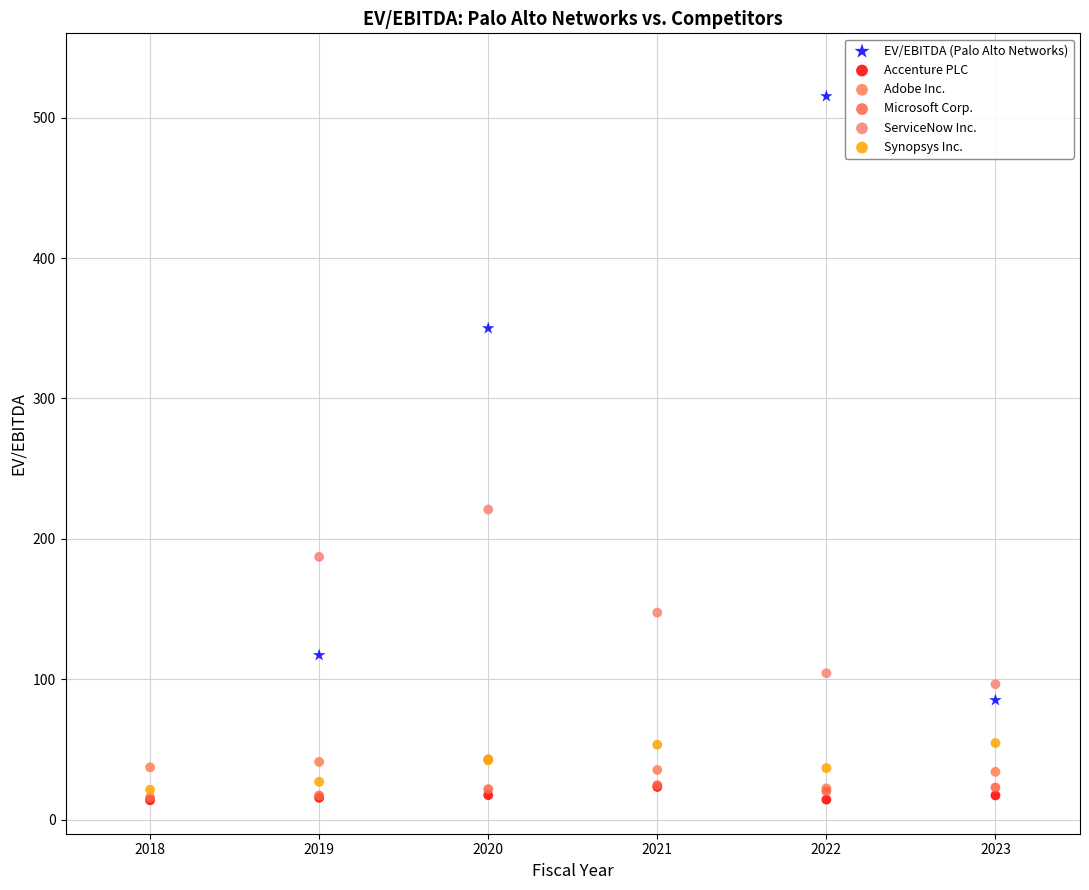

Which series reaches the maximum Y coordinate?

EV/EBITDA (Palo Alto Networks)